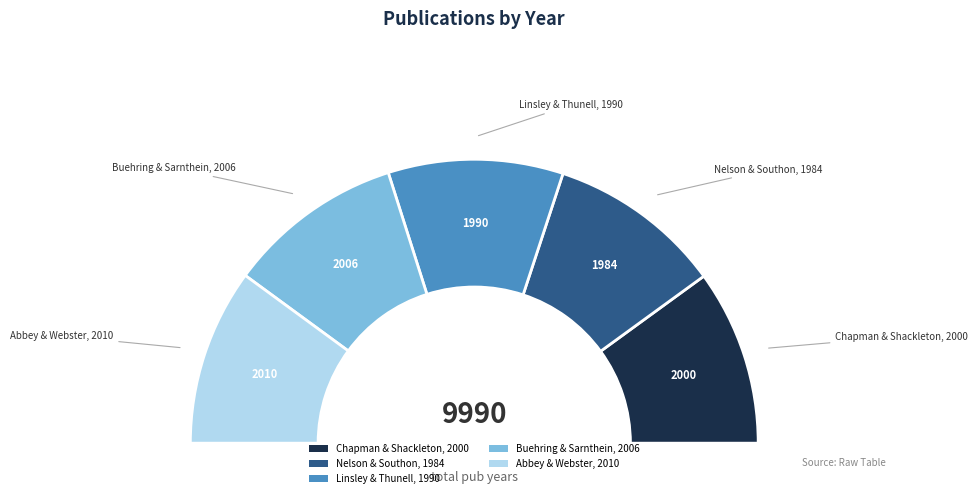

The Chapman & Shackleton, 2000 slice represents 8% of the pie. True or false?

False